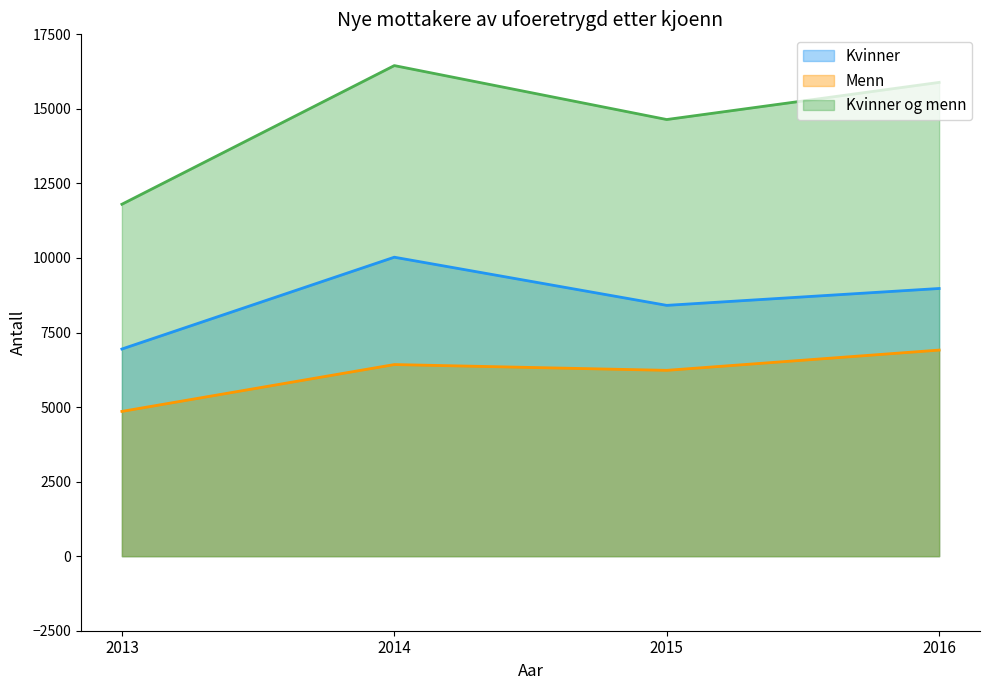

Reading left to right, extract all data points from this chart.

Kvinner: 6947	10026	8411	8977
Menn: 4855	6426	6232	6911
Kvinner og menn: 11802	16452	14643	15888